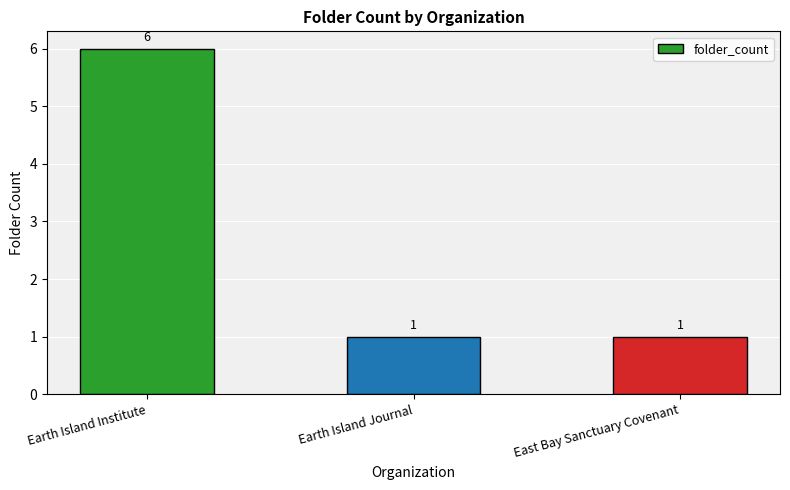

The value at Earth Island Journal is 1. True or false?

True